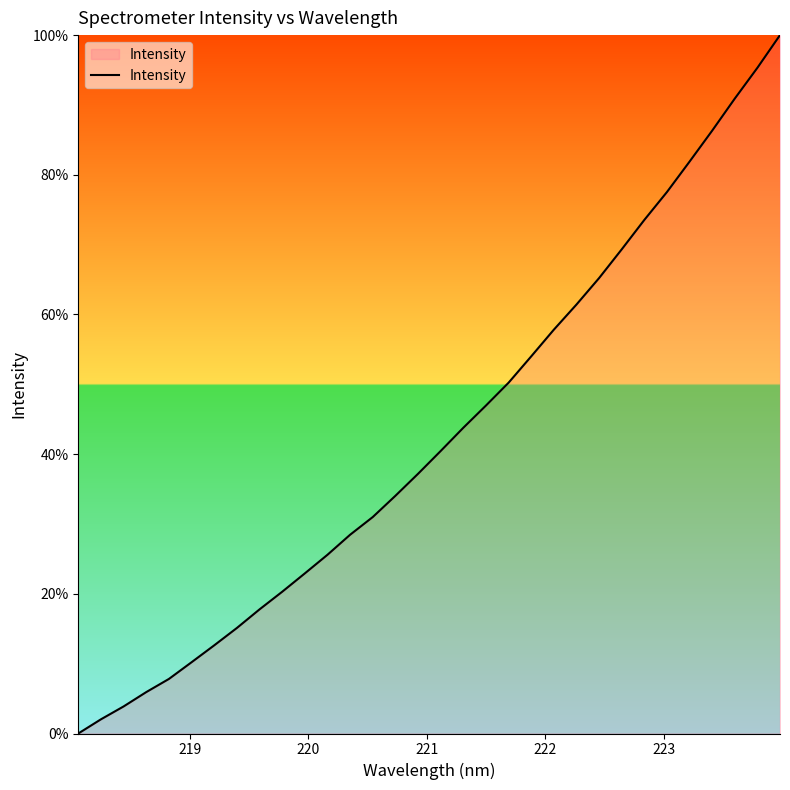

What is the greatest value displayed?

100.0